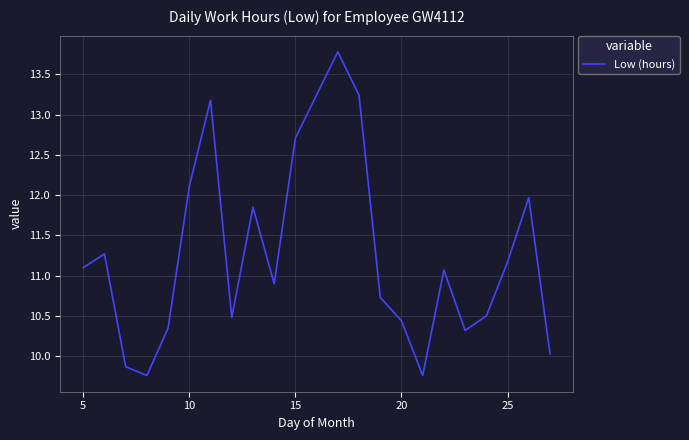

What is the maximum value shown in the chart?

13.8